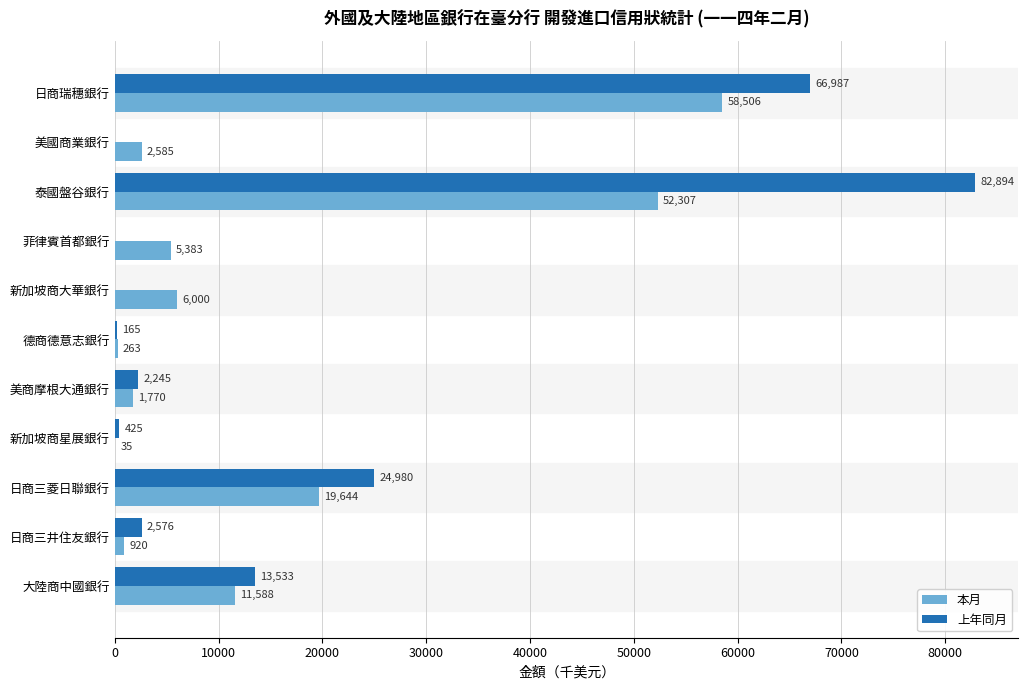

What is the sum of the 上年同月 values at 美國商業銀行 and 德商德意志銀行?

165